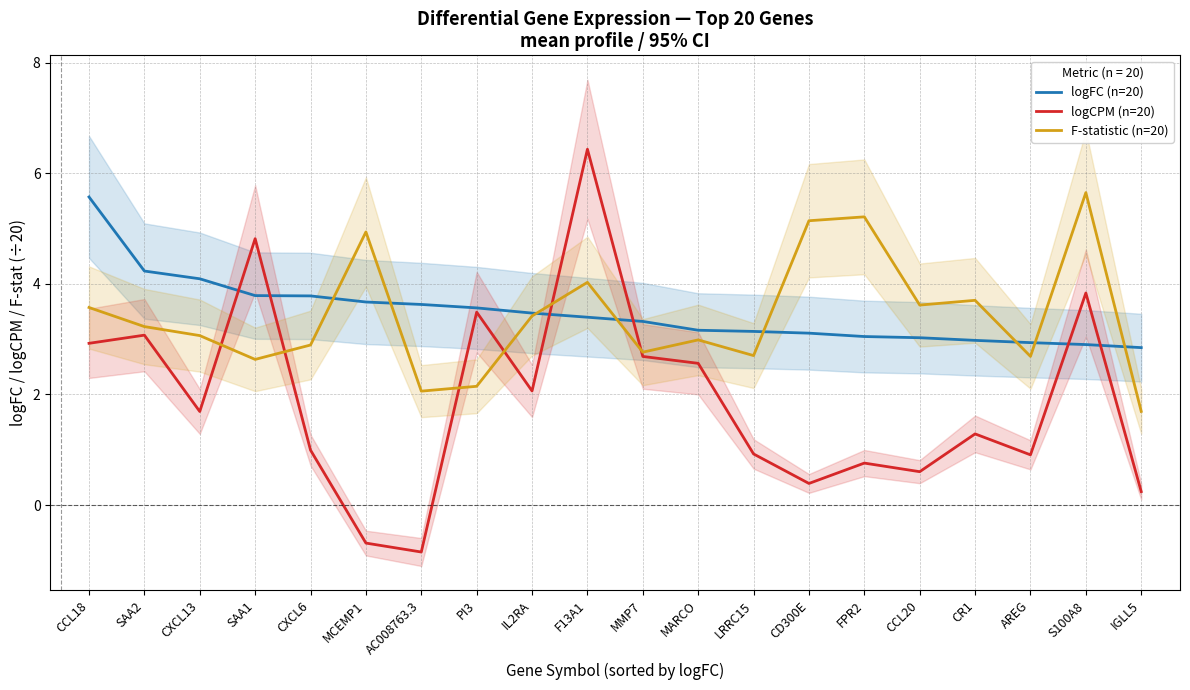

What position from the left is LRRC15?

13